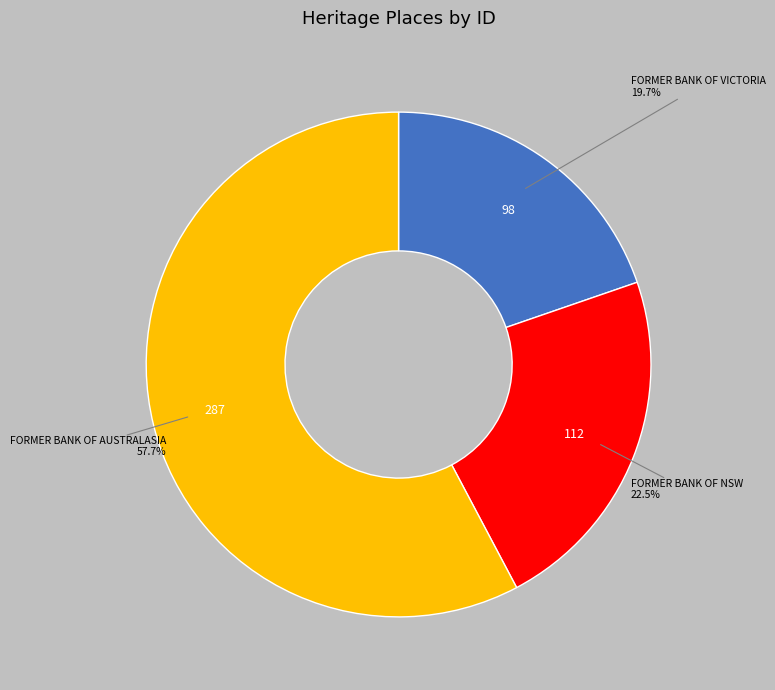

How many segments does this pie chart have?

3